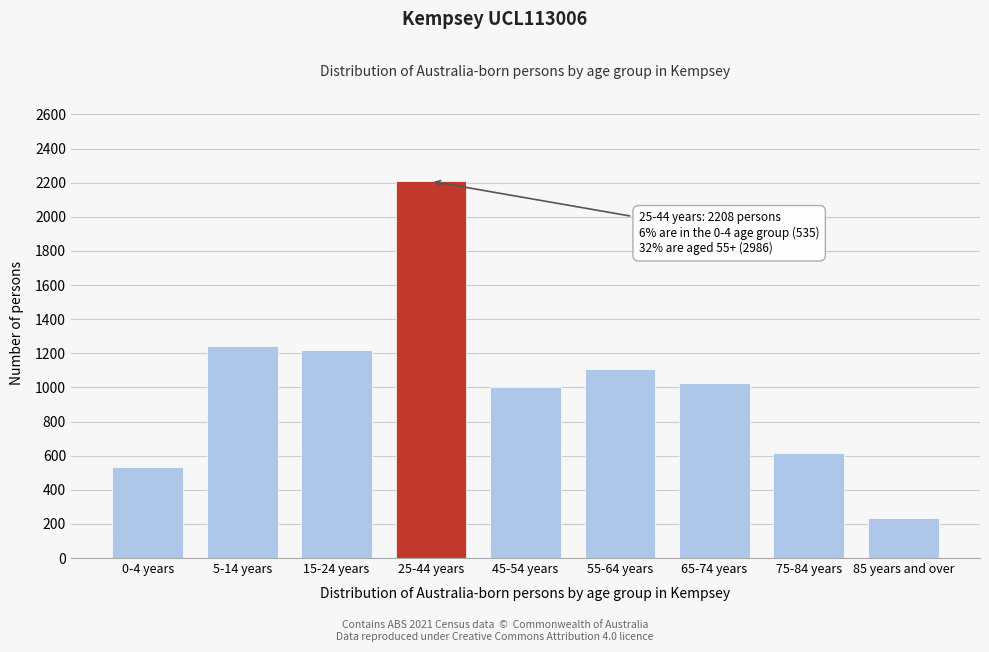

Reading left to right, transcribe all the data shown in this chart.

535	1240	1222	2208	1002	1109	1025	618	234